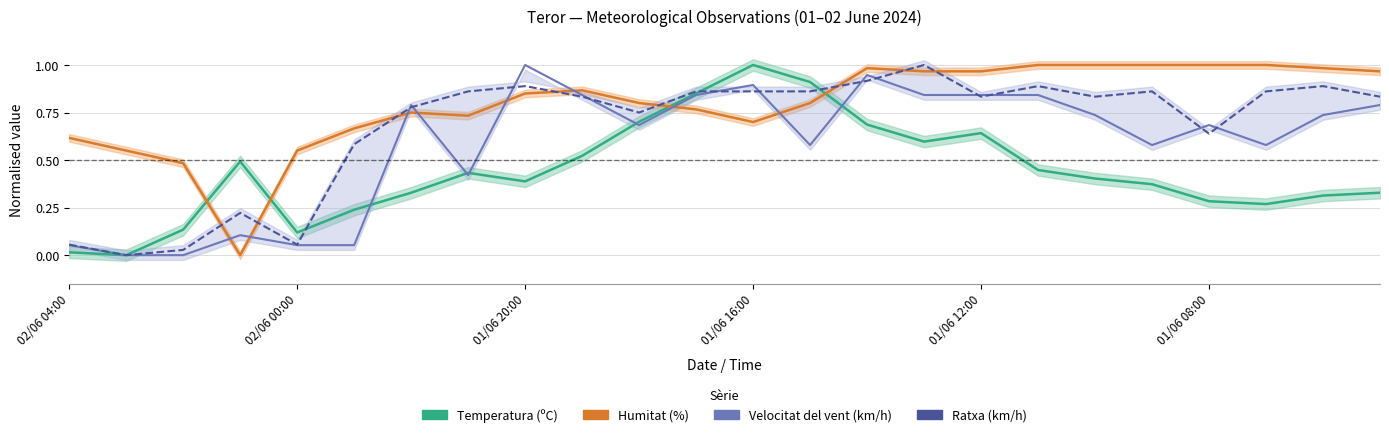

Count the number of data series in this chart.

4